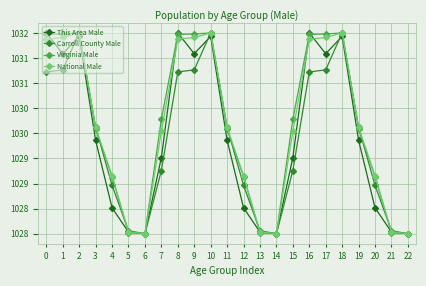

Does the chart have visible grid lines?

Yes